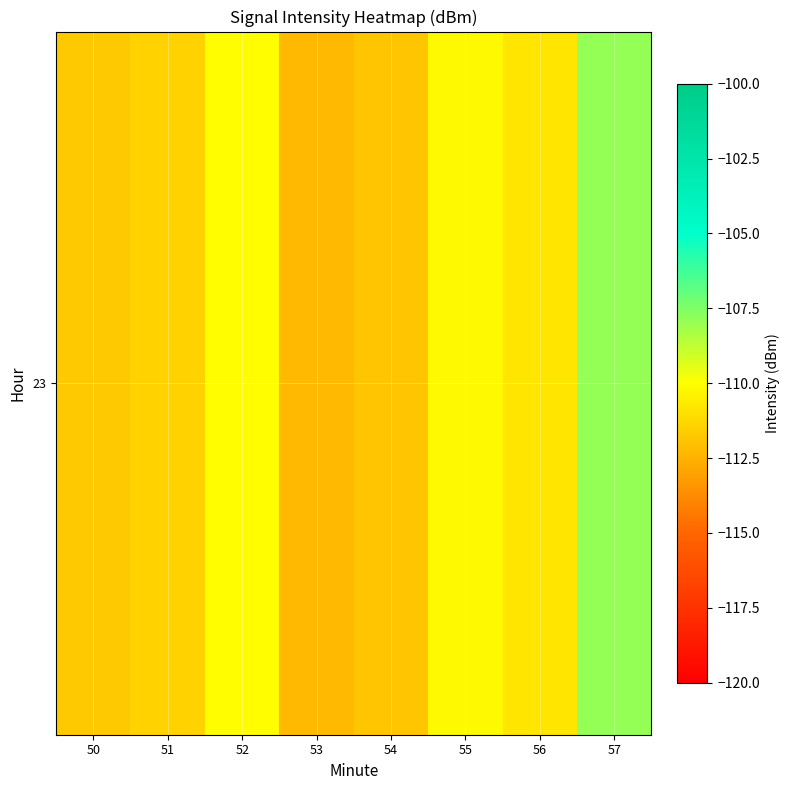

True or false: the data shows -183.4 at 54.

False